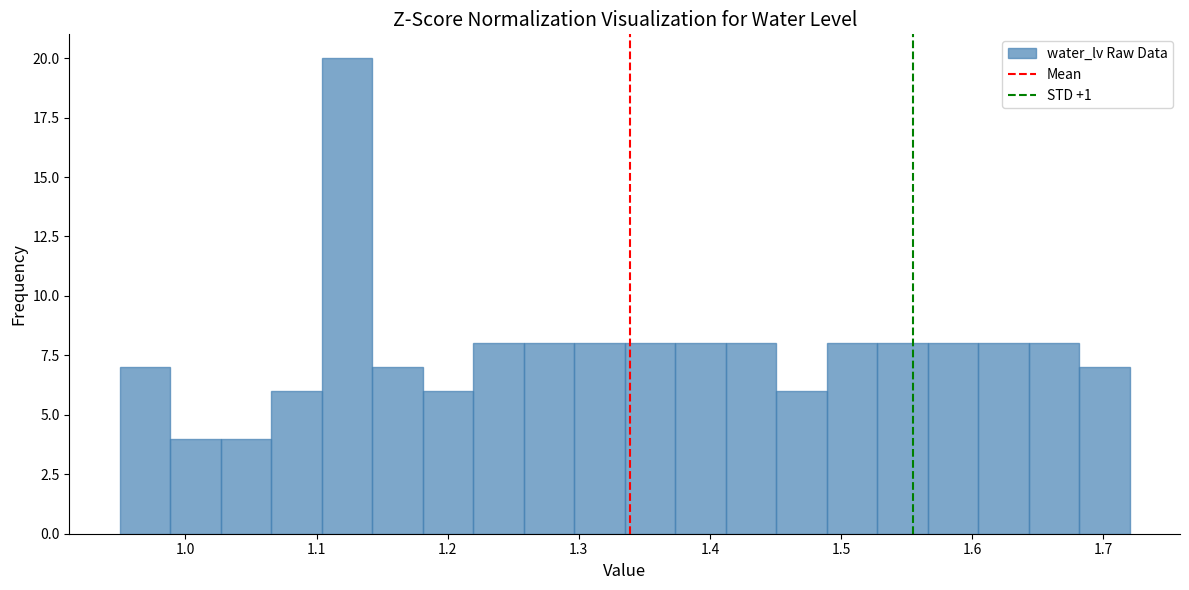

Around what value on the x-axis is the tallest bar? Give the approximate position of its centre, as read against the axis.

1.12